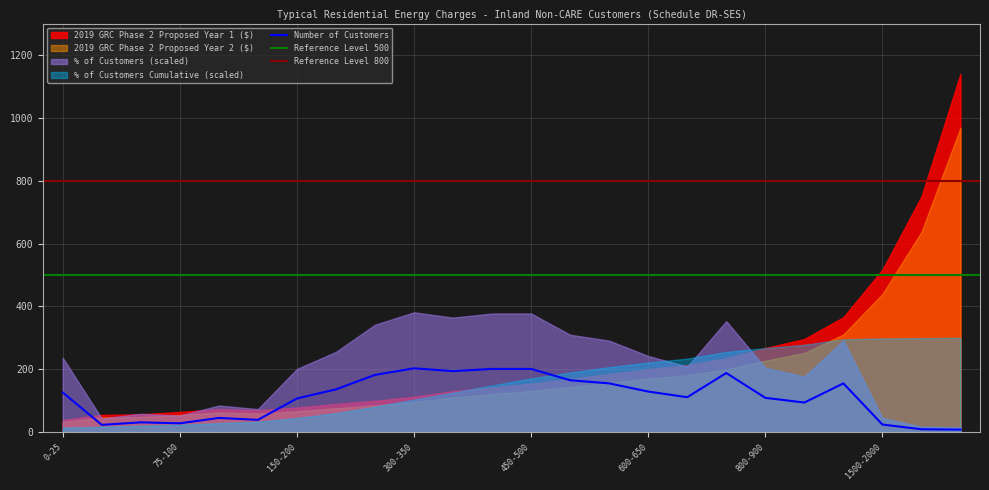

At how many categories does at least one series exceed 635?

2